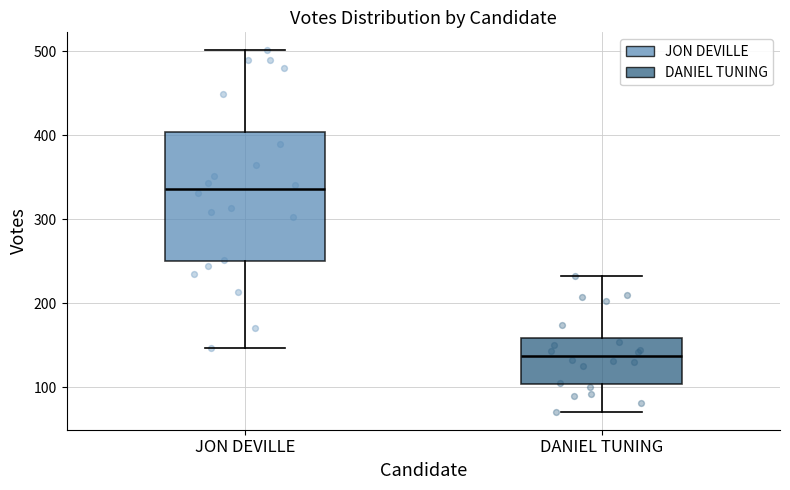

Where does the median line of the box for DANIEL TUNING sit on the y-axis? The values are not printed on the chart, so give them approximately, as read against the axis.

140